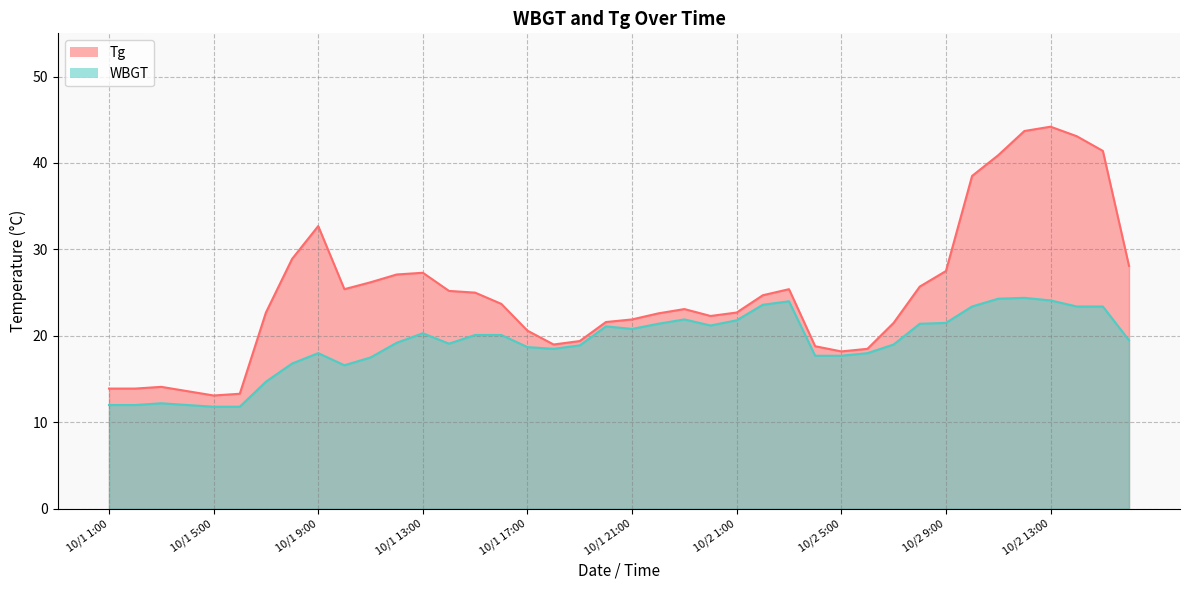

Is it true that WBGT equals 24.1 at 10/2 13:00?

True